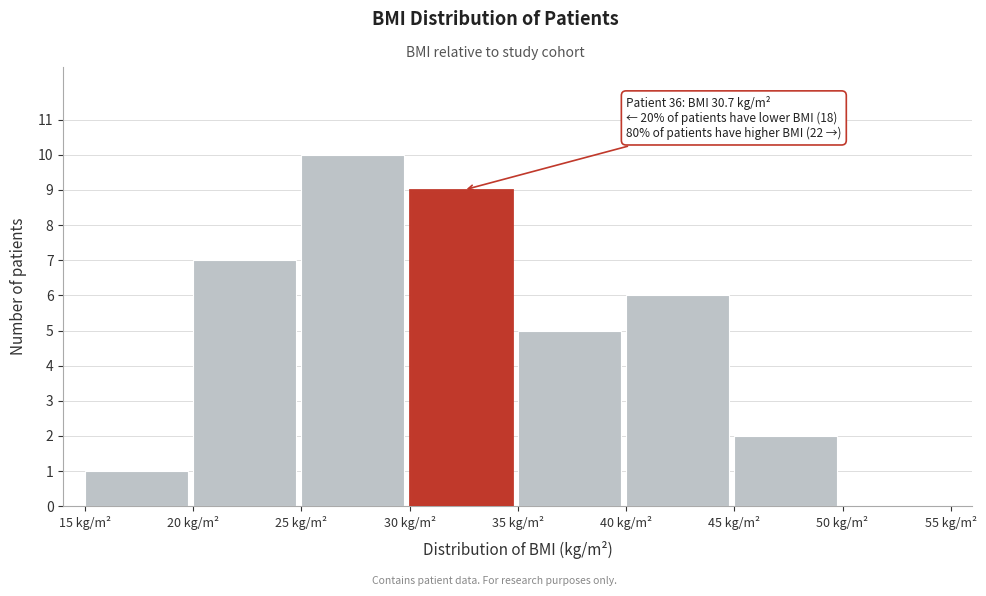

Over which range of the x-axis is the bar tallest?

25 to 30